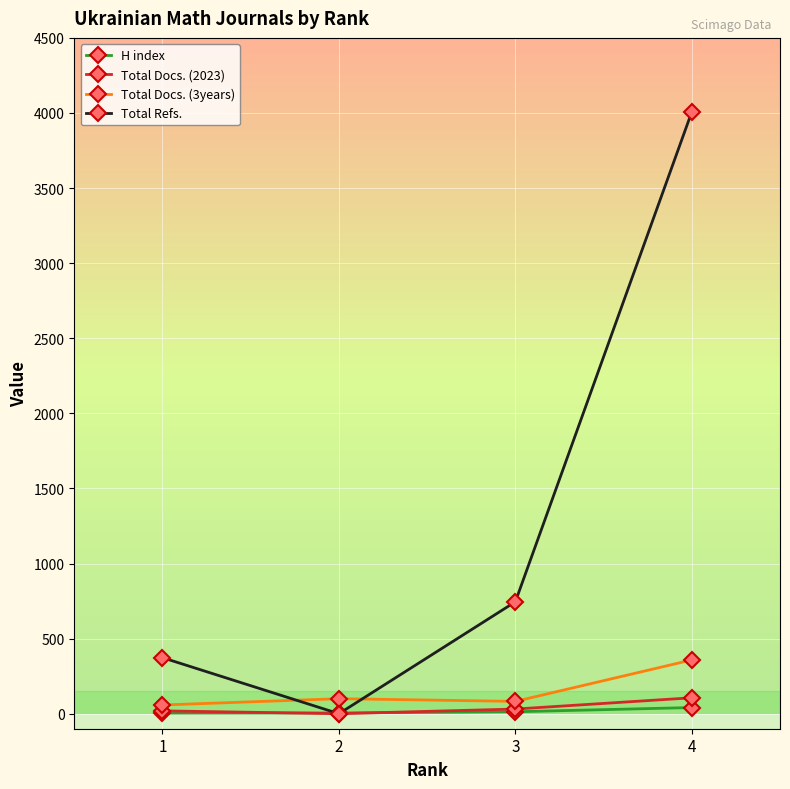

What is the sum of all Total Docs. (2023) values?

156